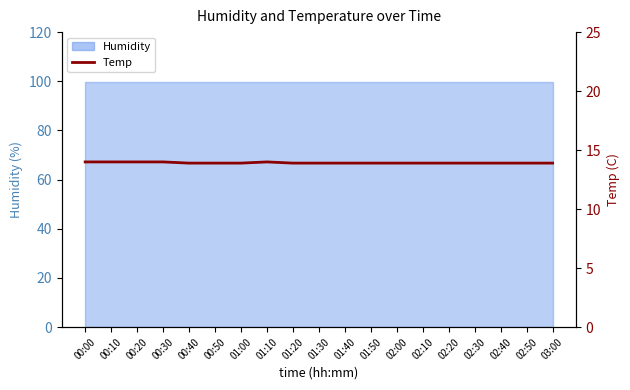

At which category does the data reach its first local peak?

01:10